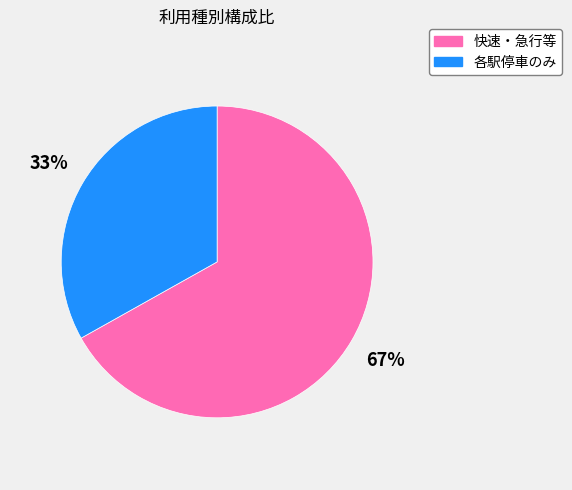

Which has a higher value, 快速・急行等 or 各駅停車のみ?

快速・急行等